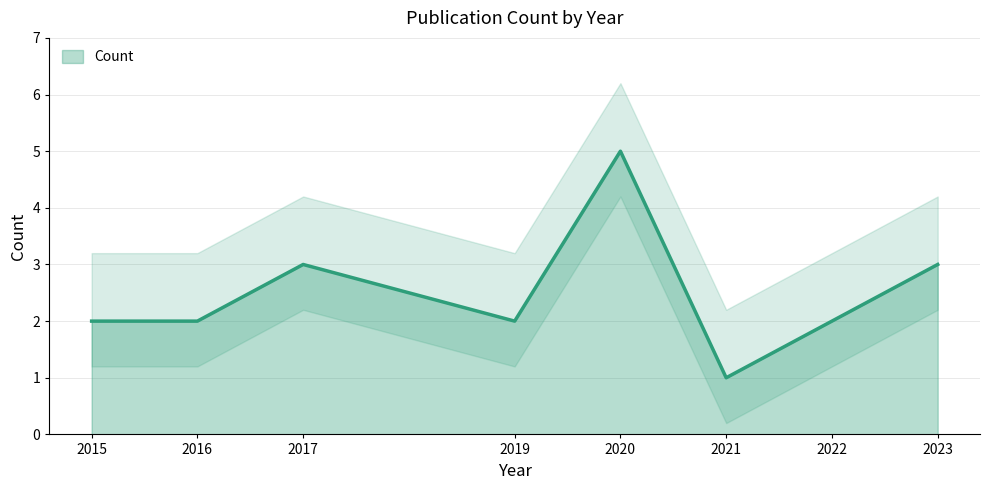

Reading left to right, extract all data points from this chart.

2015=2	2016=2	2017=3	2019=2	2020=5	2021=1	2022=2	2023=3